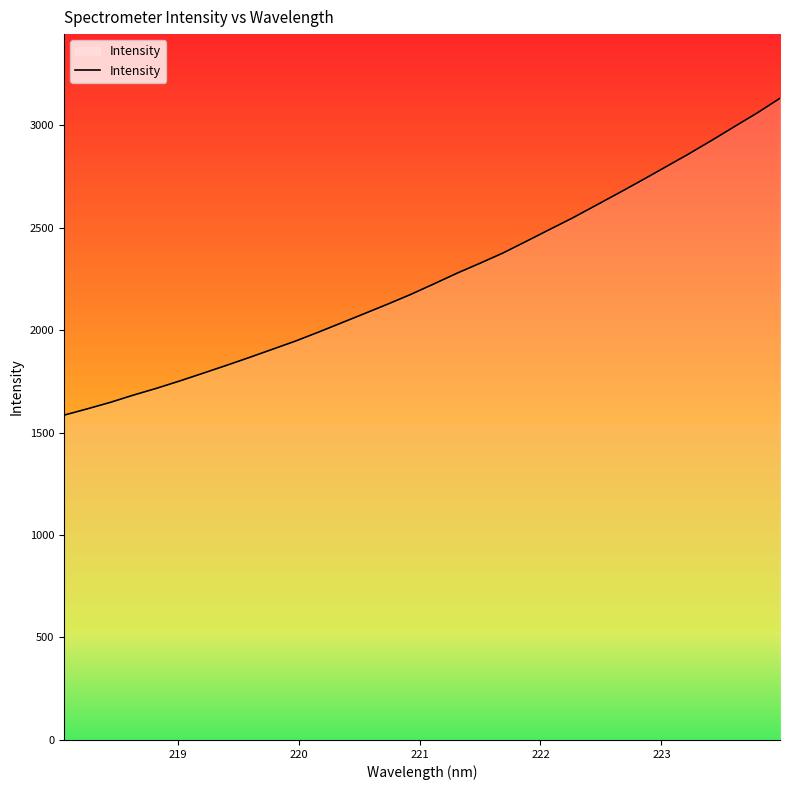

What is the minimum value shown in the chart?

1584.5